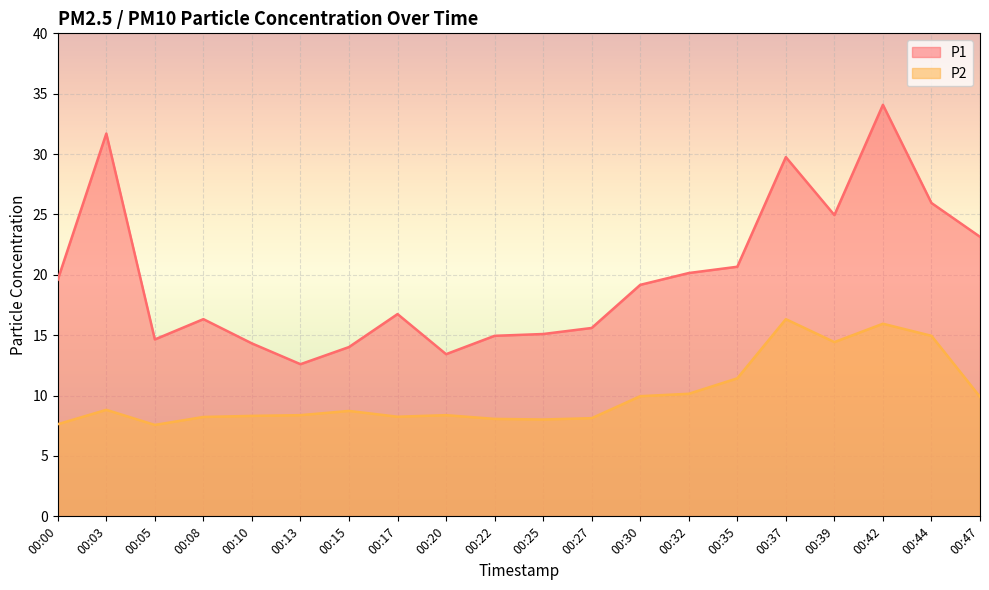

Is it true that P2 equals 7.6 at 00:00?

True